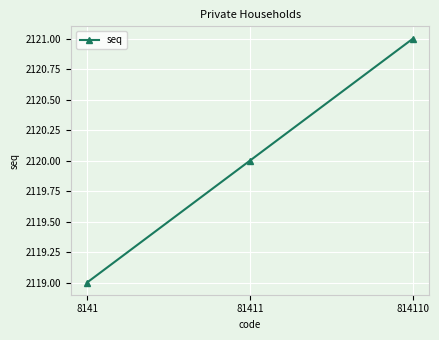

How many distinct data groups are displayed?

1